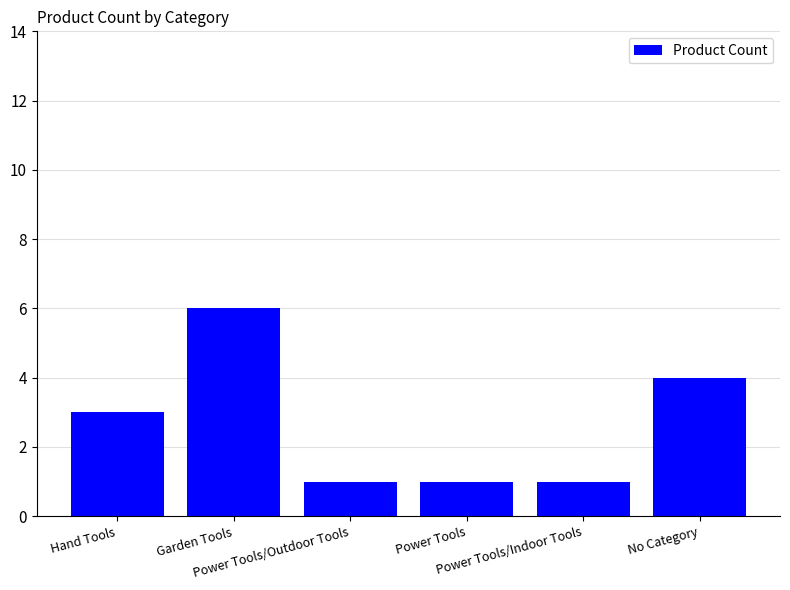

What is the difference between the maximum and minimum values?

5